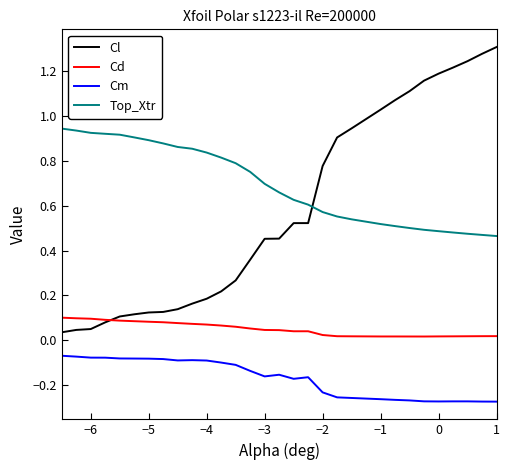

Which series has the largest range (max minus min)?

Cl